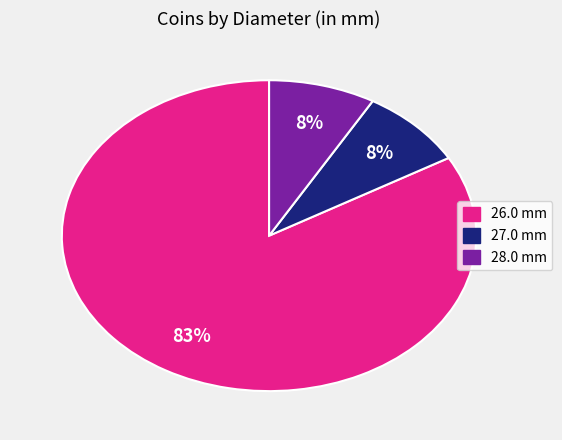

To the nearest percent, what is the combined percentage of 26.0 mm and 28.0 mm?

92%